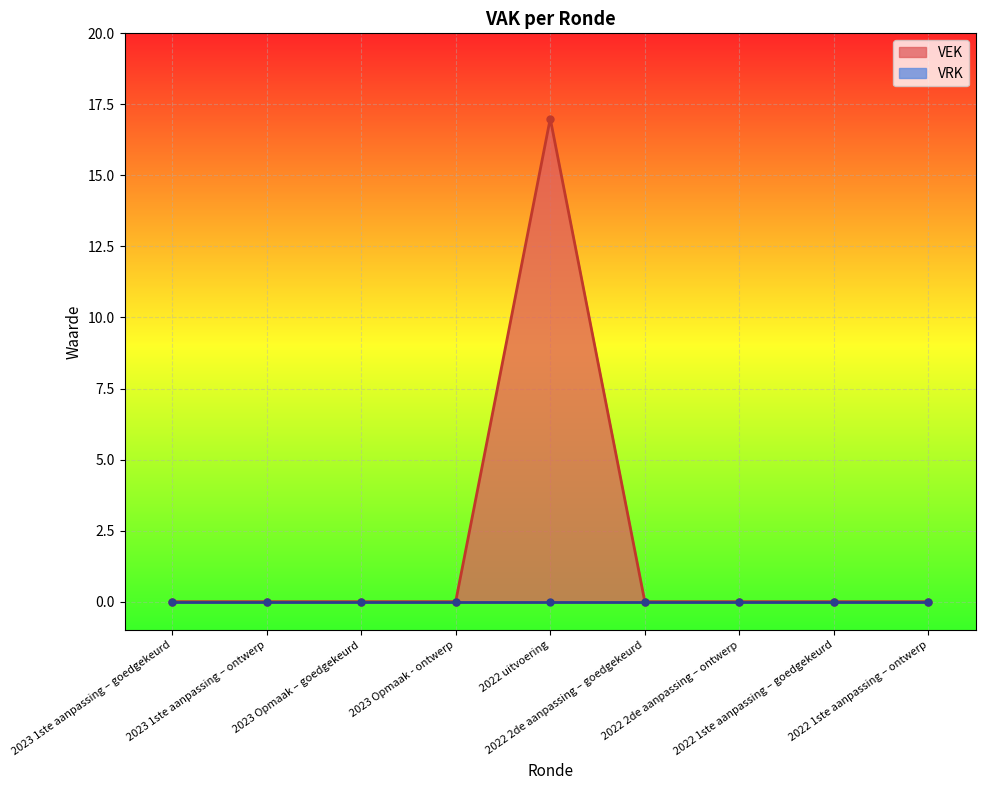

What is the value of the 5th point from the left?

17